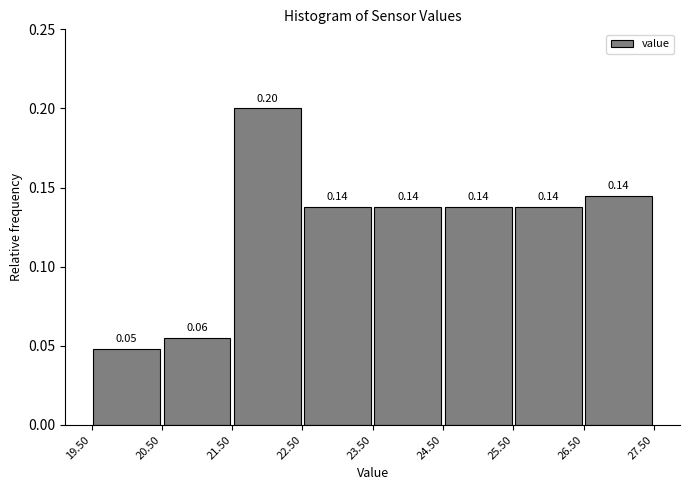

Which range on the x-axis has the tallest bar?

21.50 to 22.50